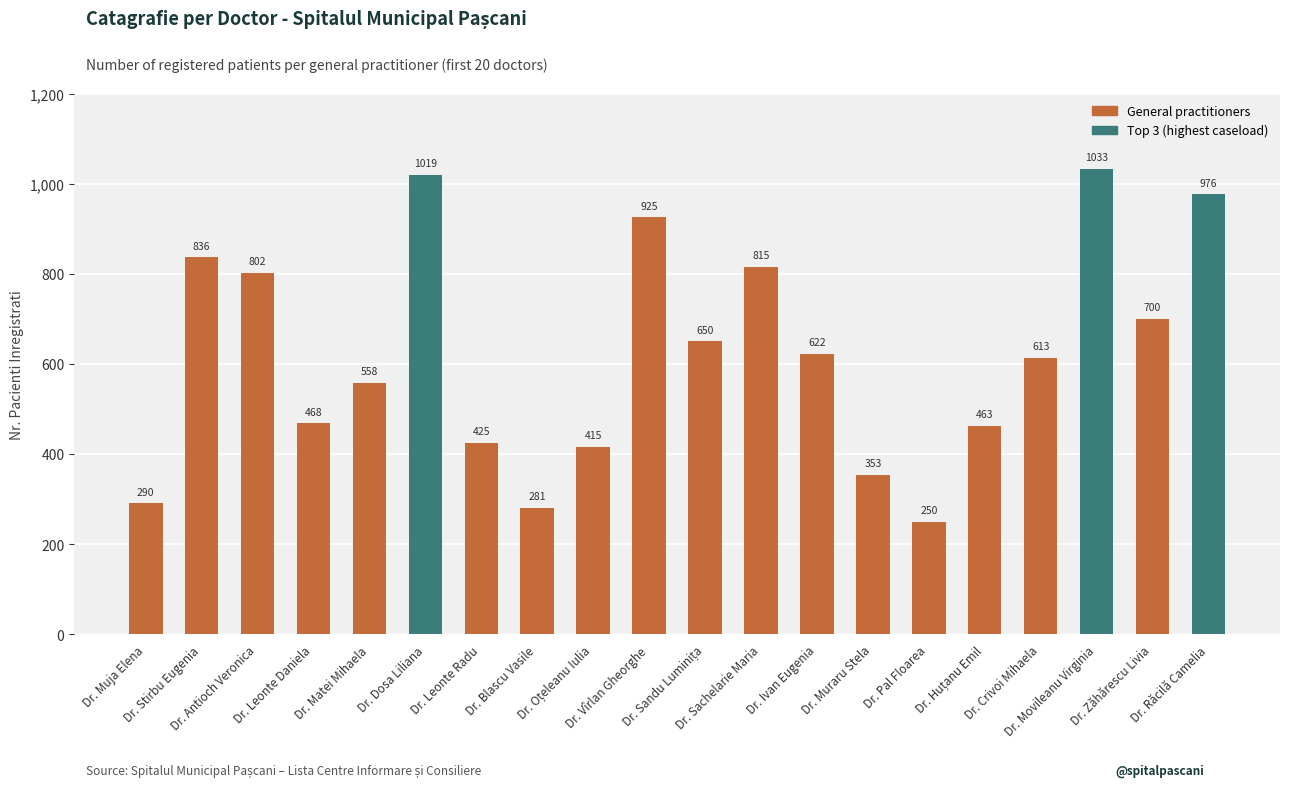

What is the difference between the maximum and minimum values?

783